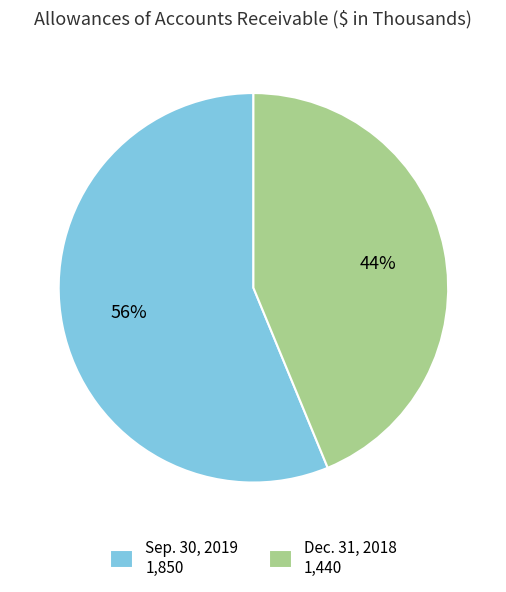

Count the number of slices in the pie.

2